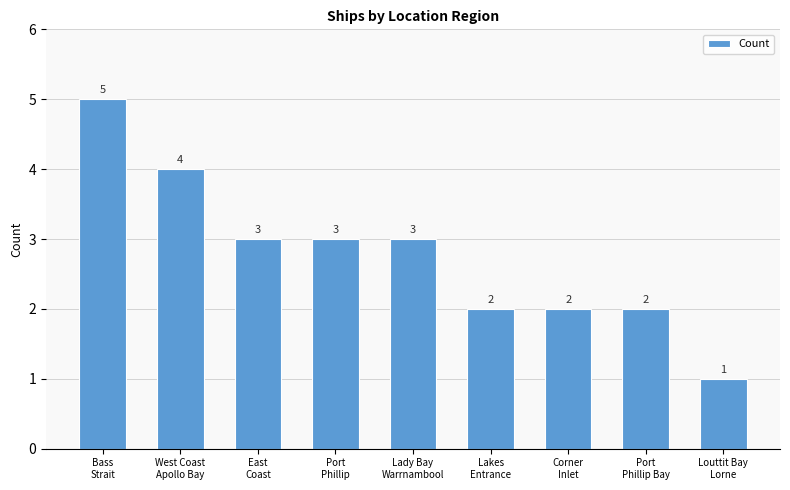

The chart shows a value of 9 at Bass
Strait. True or false?

False